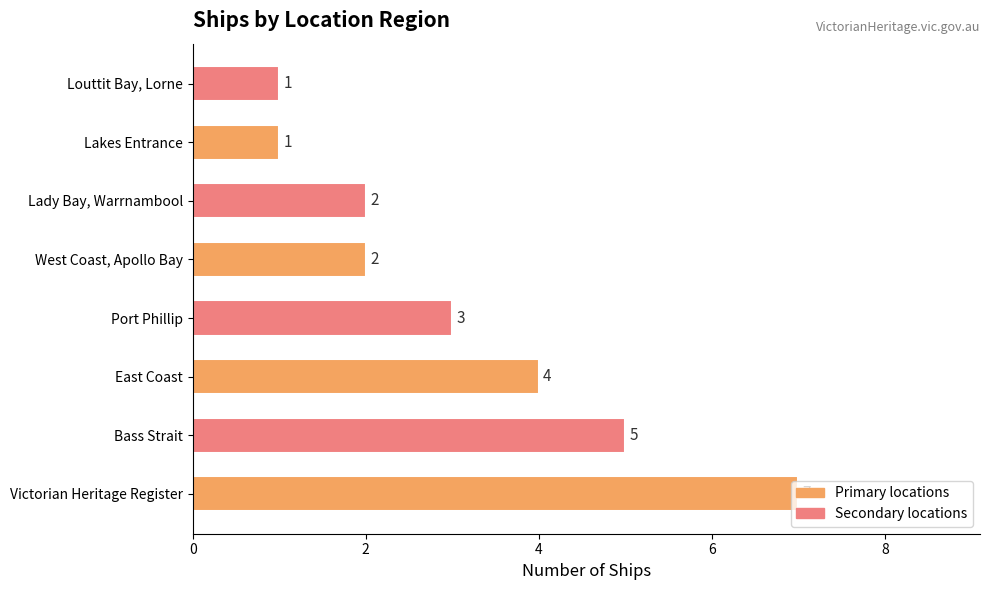

The value at Lady Bay, Warrnambool is 2. True or false?

True